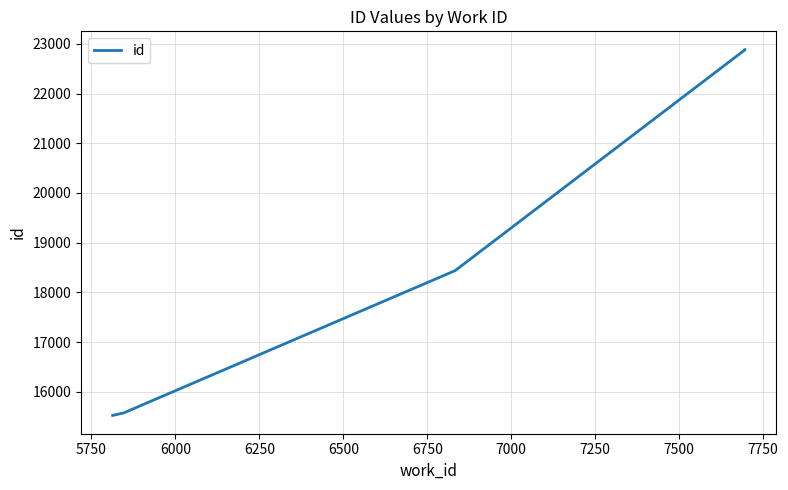

The chart shows a value of 25082 at 5500. True or false?

False